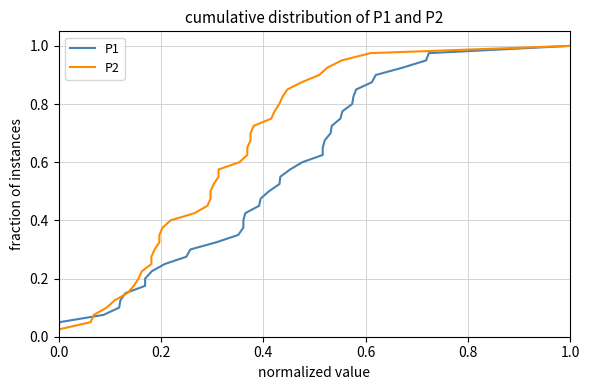

Does the chart display data point markers on the line(s)?

No